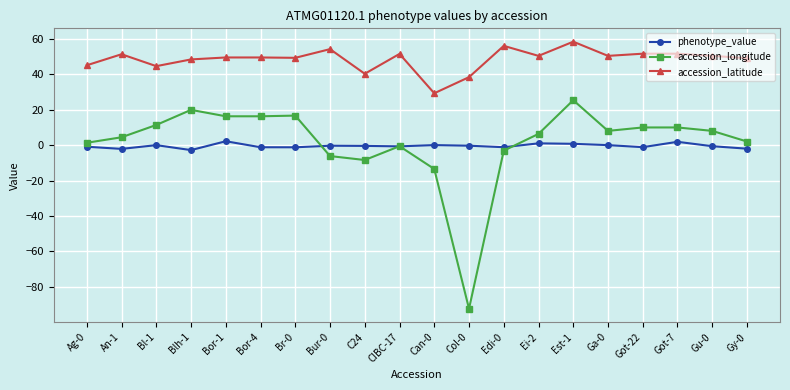

At which label does accession_longitude reach its peak?

Est-1